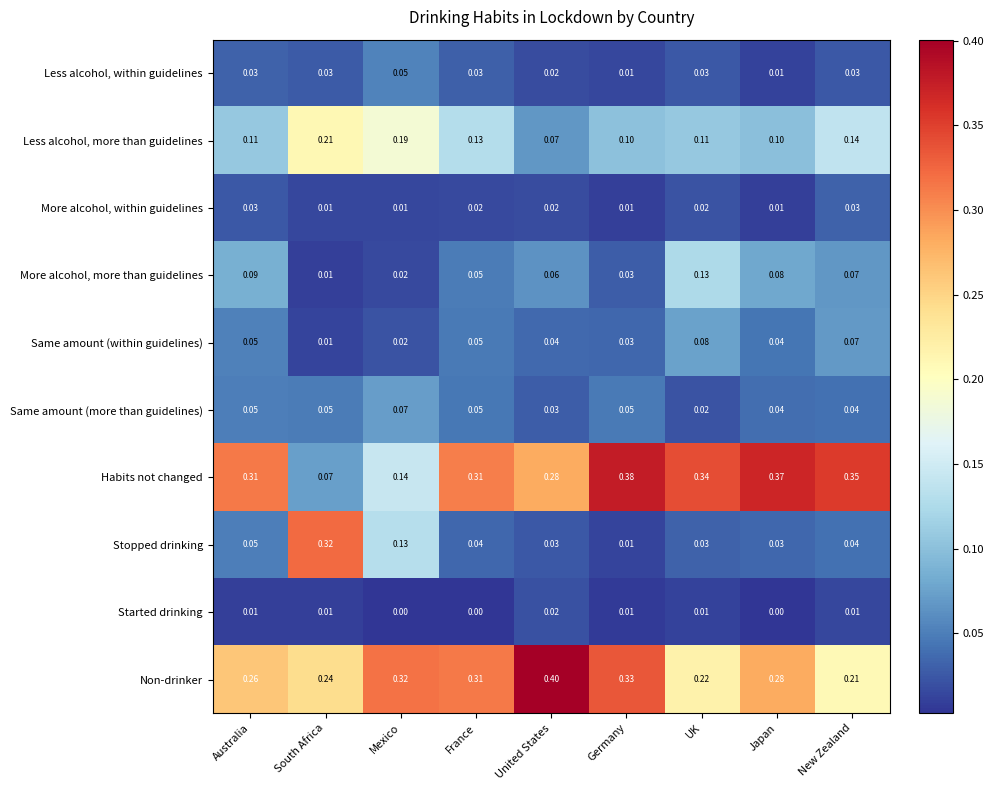

Which series has the largest total across all categories?

Non-drinker